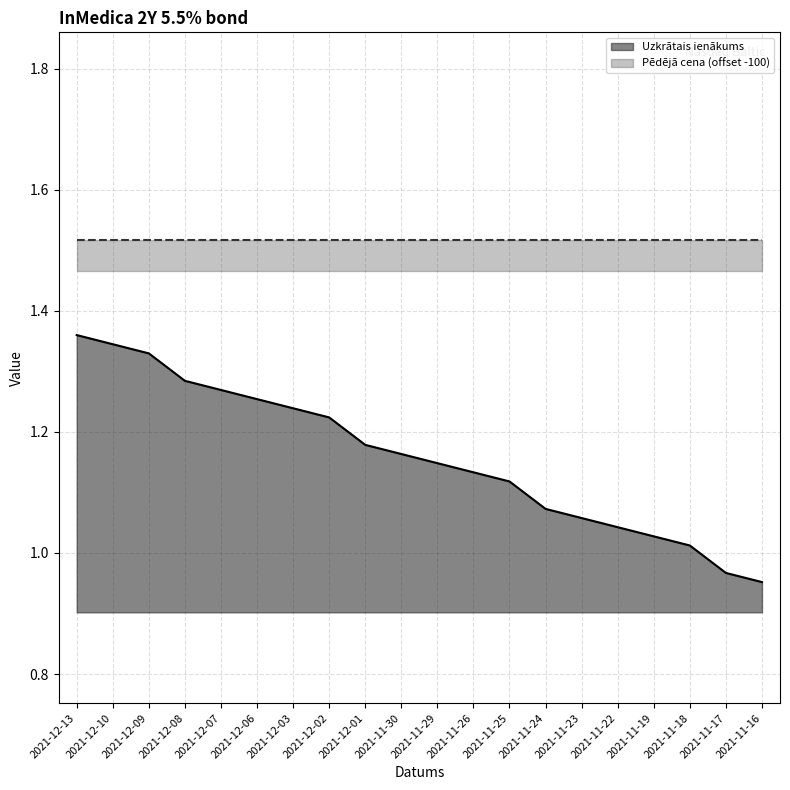

List the labels in order of value, smallest first.

2021-11-16, 2021-11-17, 2021-11-18, 2021-11-19, 2021-11-22, 2021-11-23, 2021-11-24, 2021-11-25, 2021-11-26, 2021-11-29, 2021-11-30, 2021-12-01, 2021-12-02, 2021-12-03, 2021-12-06, 2021-12-07, 2021-12-08, 2021-12-09, 2021-12-10, 2021-12-13